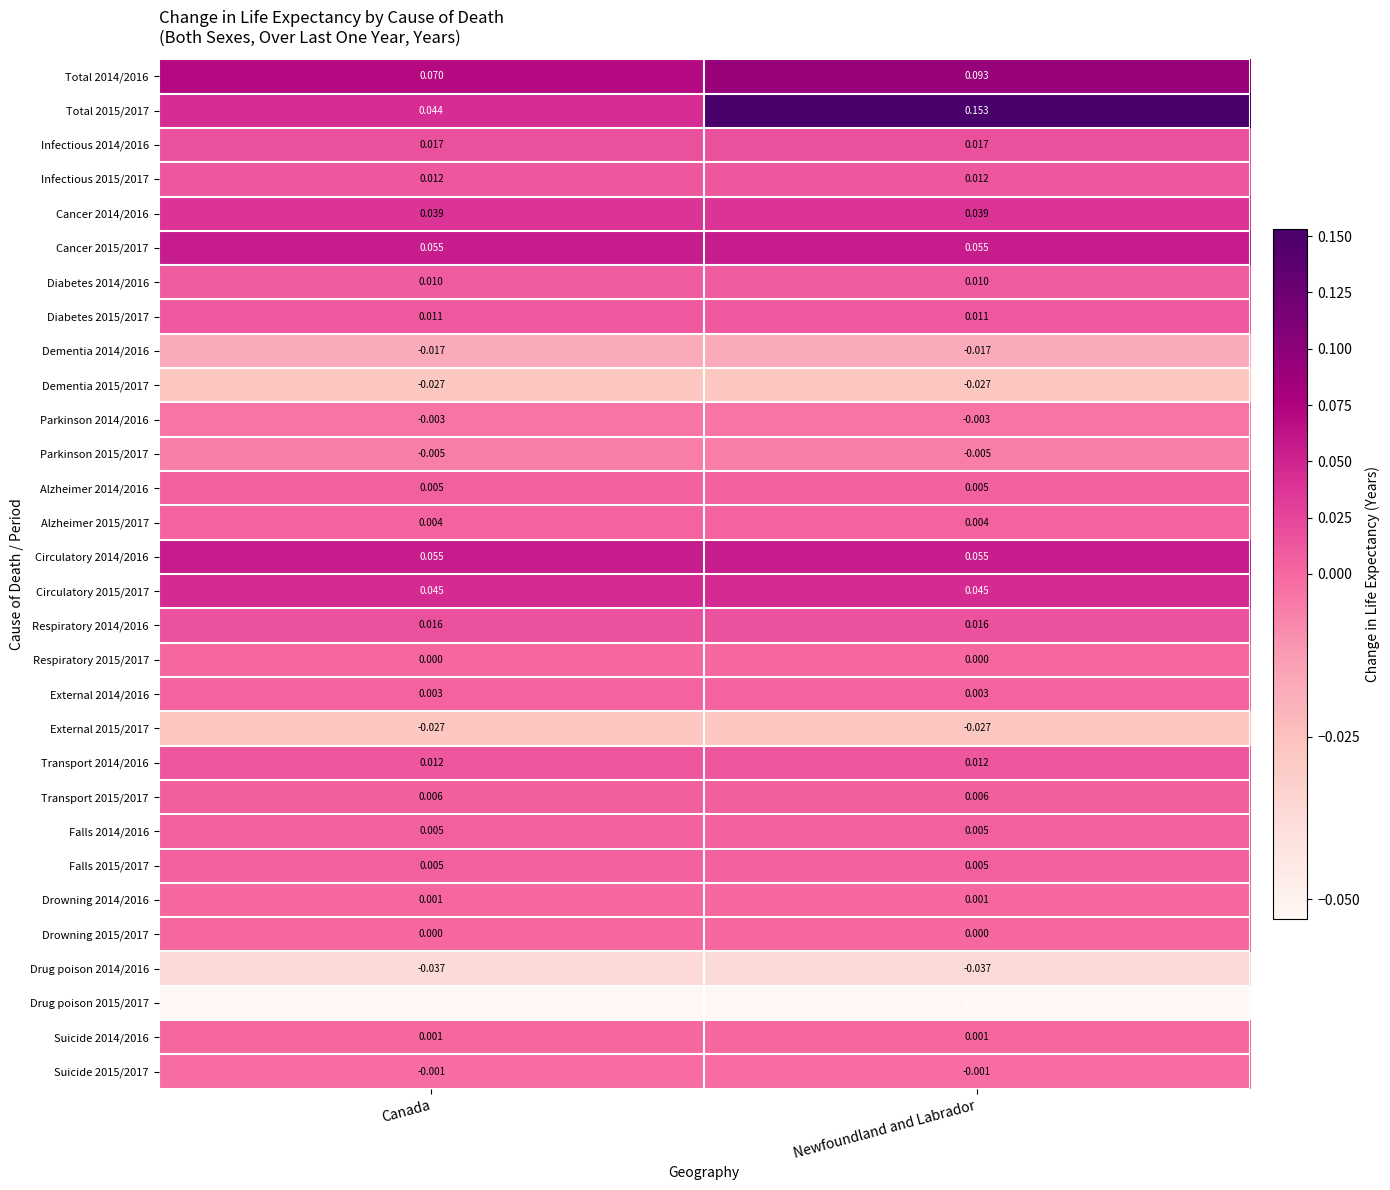

At which category is the sum across all series the highest?

Newfoundland and Labrador